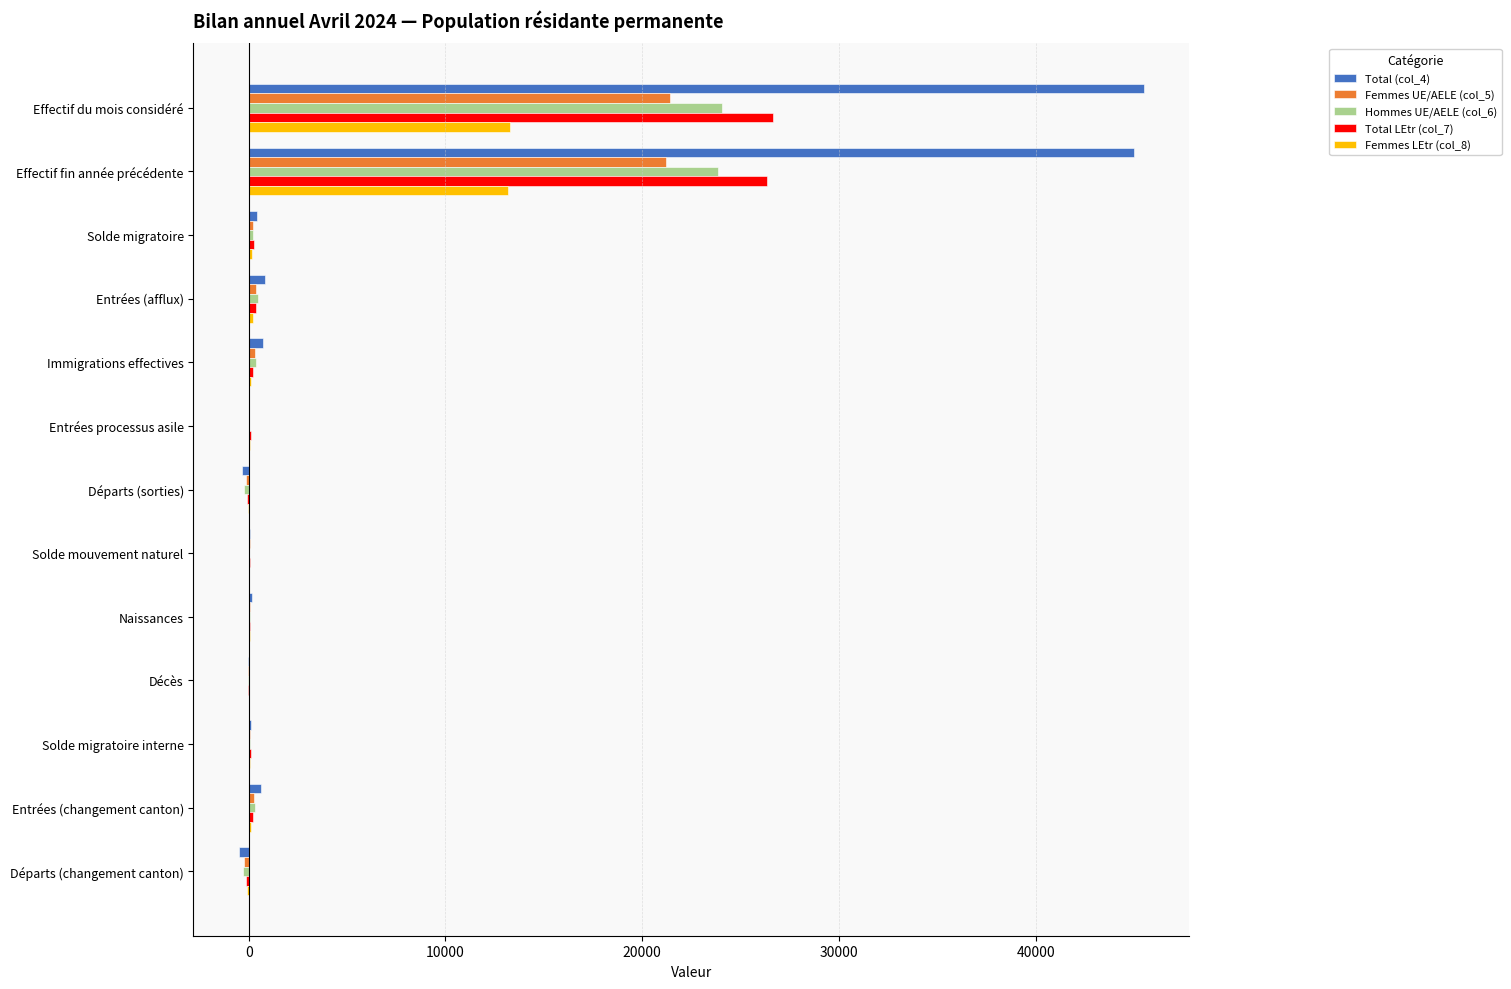

Which series has the largest total across all categories?

Total (col_4)